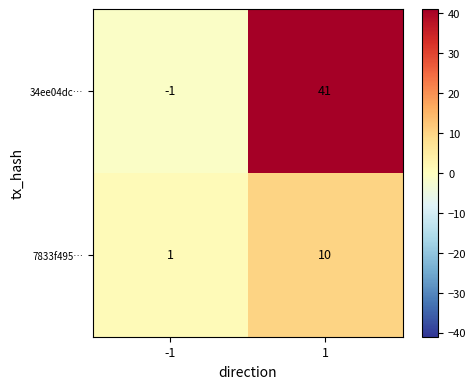

At 1, list the series in order from smallest to largest.

7833f495…, 34ee04dc…